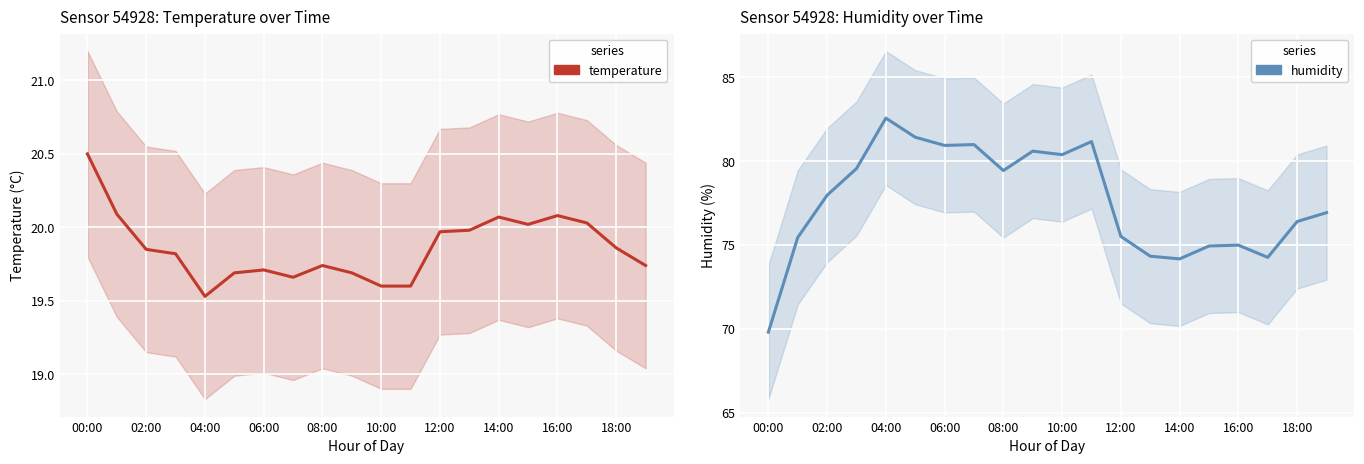

Reading left to right, extract all data points from this chart.

temperature: 20.5	20.1	19.9	19.8	19.5	19.7	19.7	19.7	19.7	19.7	19.6	19.6	20.0	20.0	20.1	20.0	20.1	20.0	19.9	19.7
humidity: 69.8	75.5	78.0	79.6	82.6	81.4	80.9	81.0	79.4	80.6	80.4	81.2	75.5	74.3	74.2	74.9	75.0	74.3	76.4	76.9